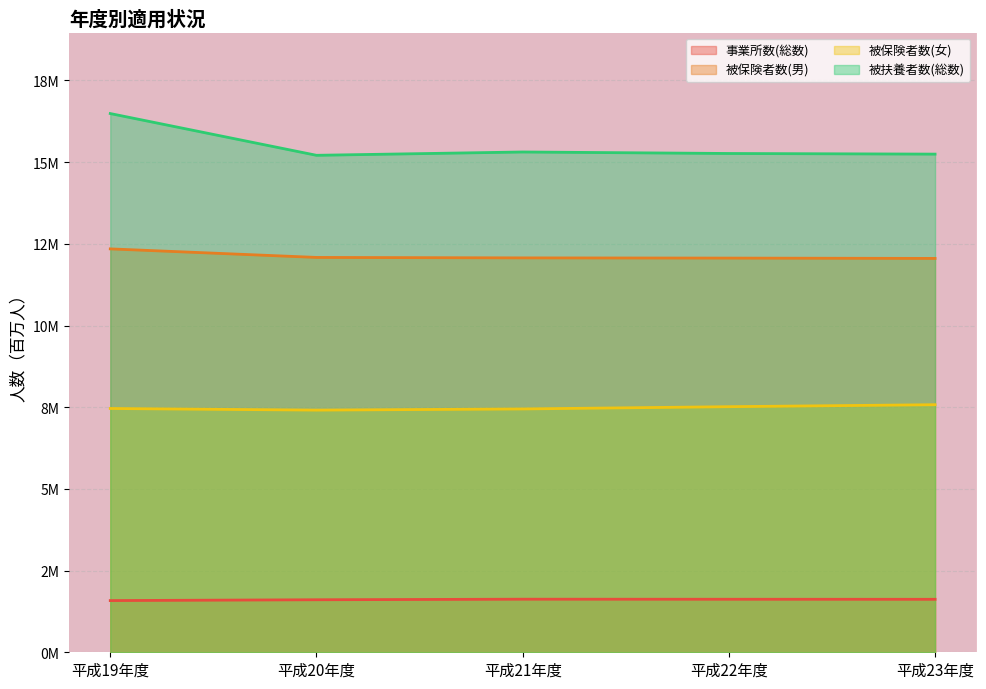

The value of 被保険者数(男) at 平成21年度 is 12.1. True or false?

True